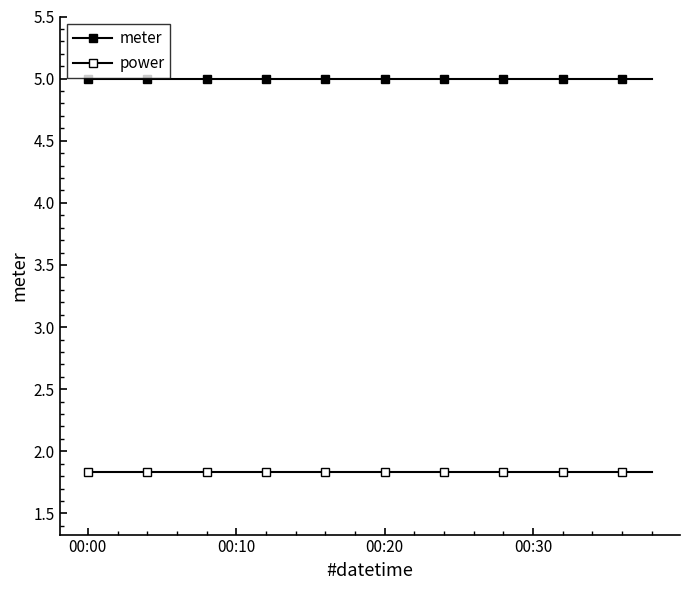

How many distinct data groups are displayed?

2